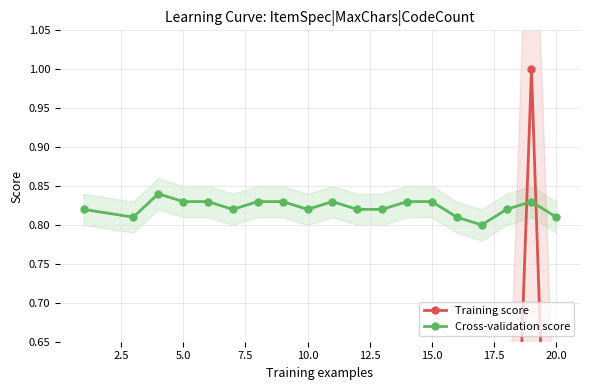

What is the difference between the maximum and minimum values in the Training score series?

1.0